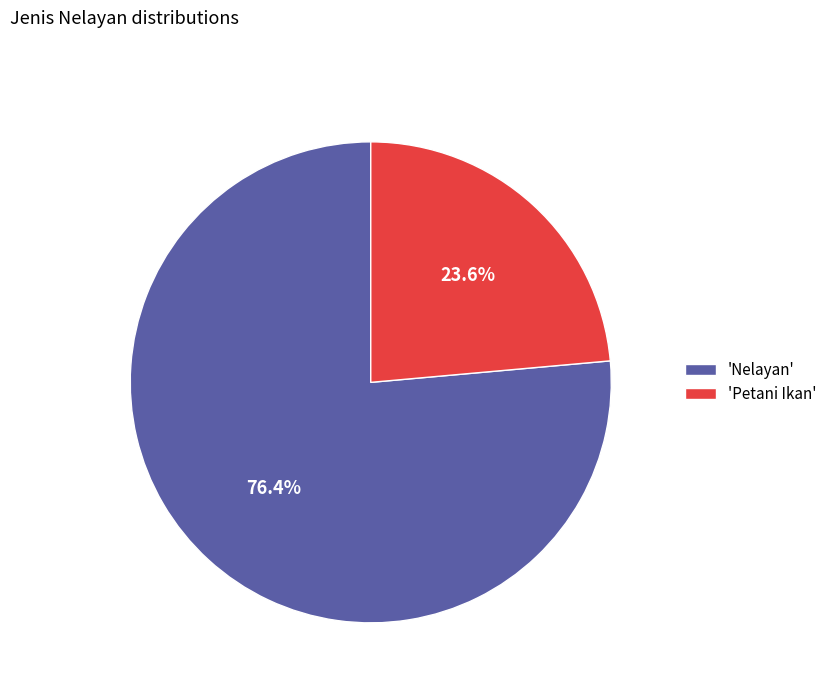

Which category has the smallest portion of the pie?

'Petani Ikan'